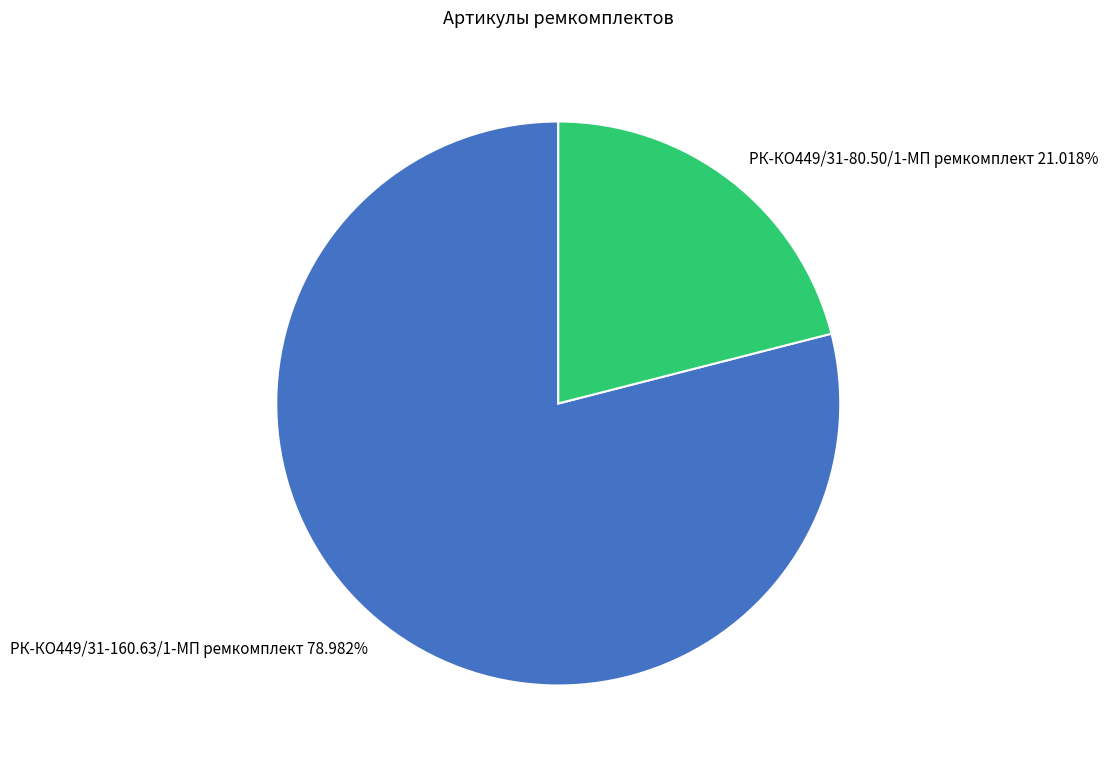

Rank the categories by value from highest to lowest.

РК-КО449/31-160.63/1-МП ремкомплект, РК-КО449/31-80.50/1-МП ремкомплект